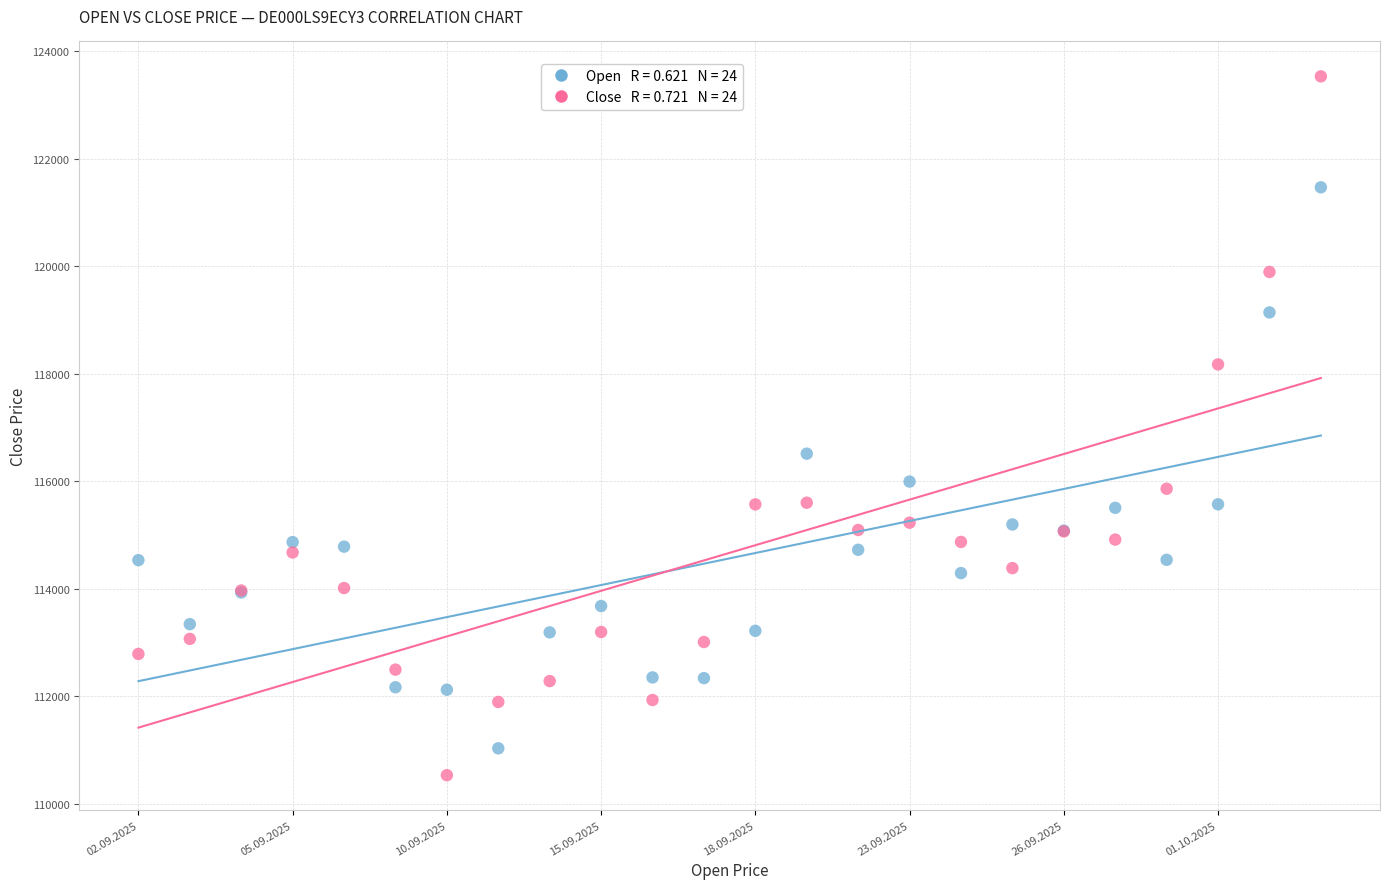

Across all series, what Y value is closest to 117035?

116516